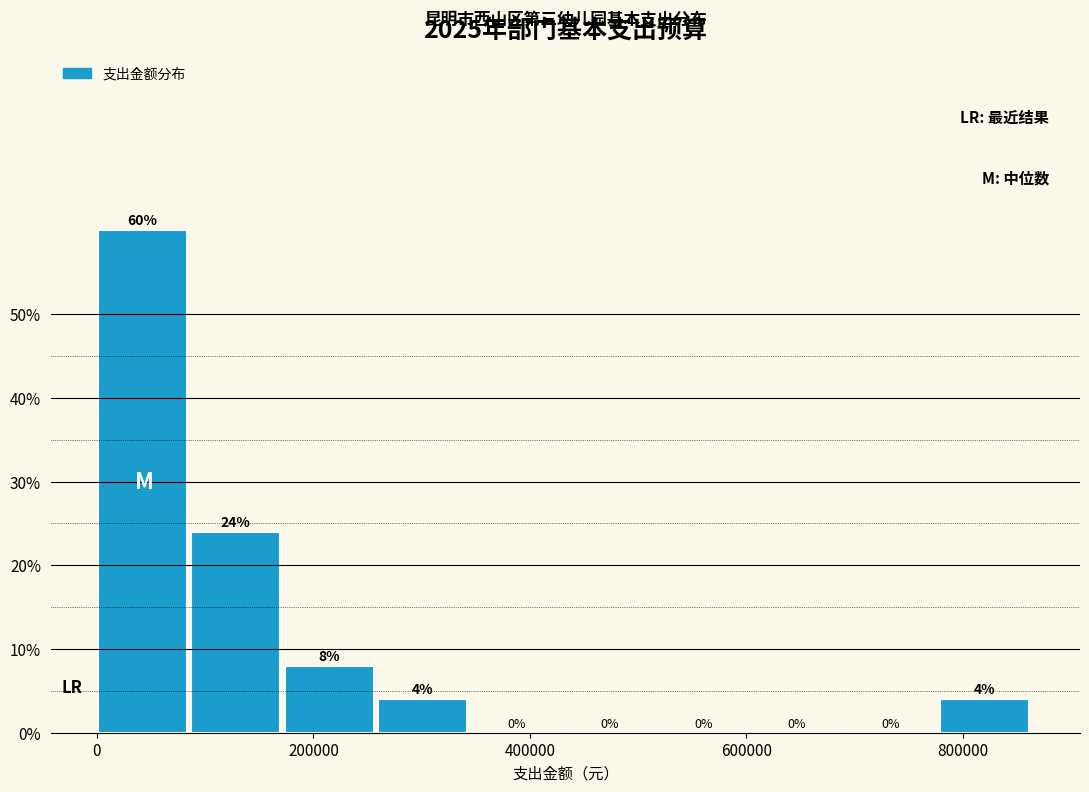

Reading left to right, transcribe this chart: for each bar, give the range it covers on the x-axis and its height. The bar edges are not printed on the chart, so give them approximately, as read against the axis.

0 to 80000: 60
80000 to 180000: 24
180000 to 260000: 8
260000 to 340000: 4
340000 to 440000: 0
440000 to 520000: 0
520000 to 600000: 0
600000 to 700000: 0
700000 to 780000: 0
780000 to 860000: 4